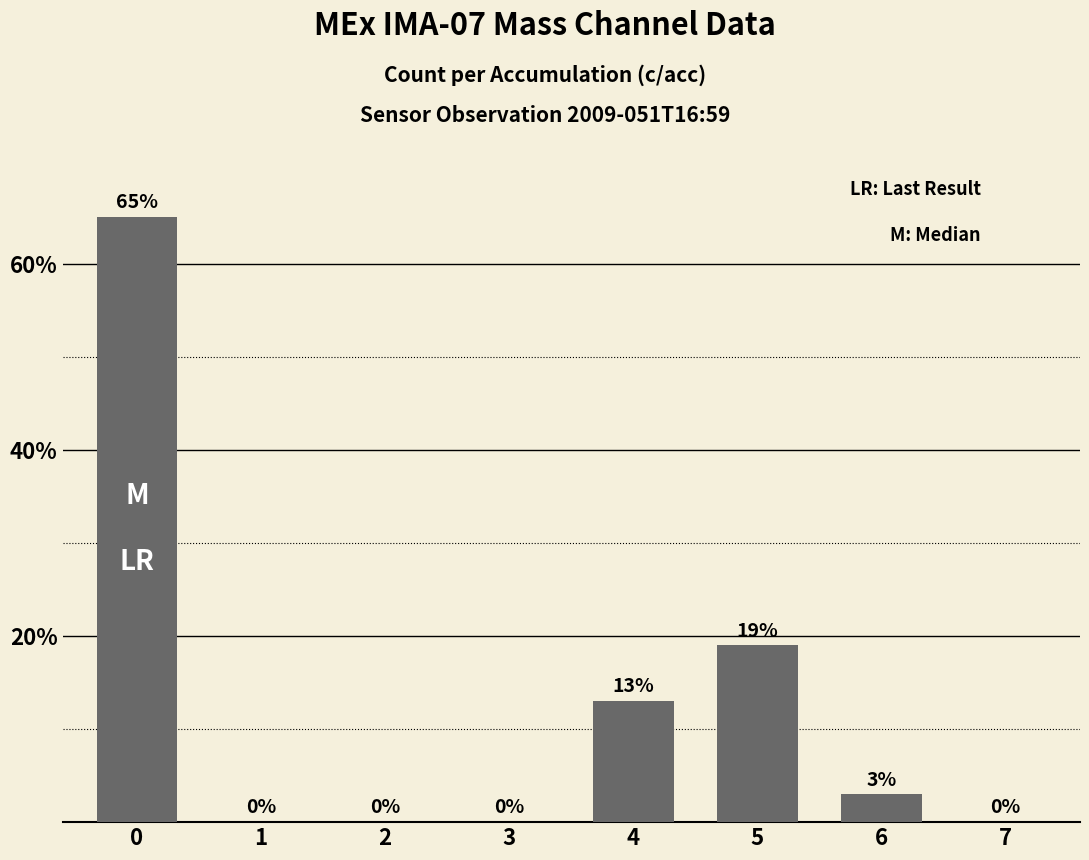

What is the sum of the values at 1 and 0?

65